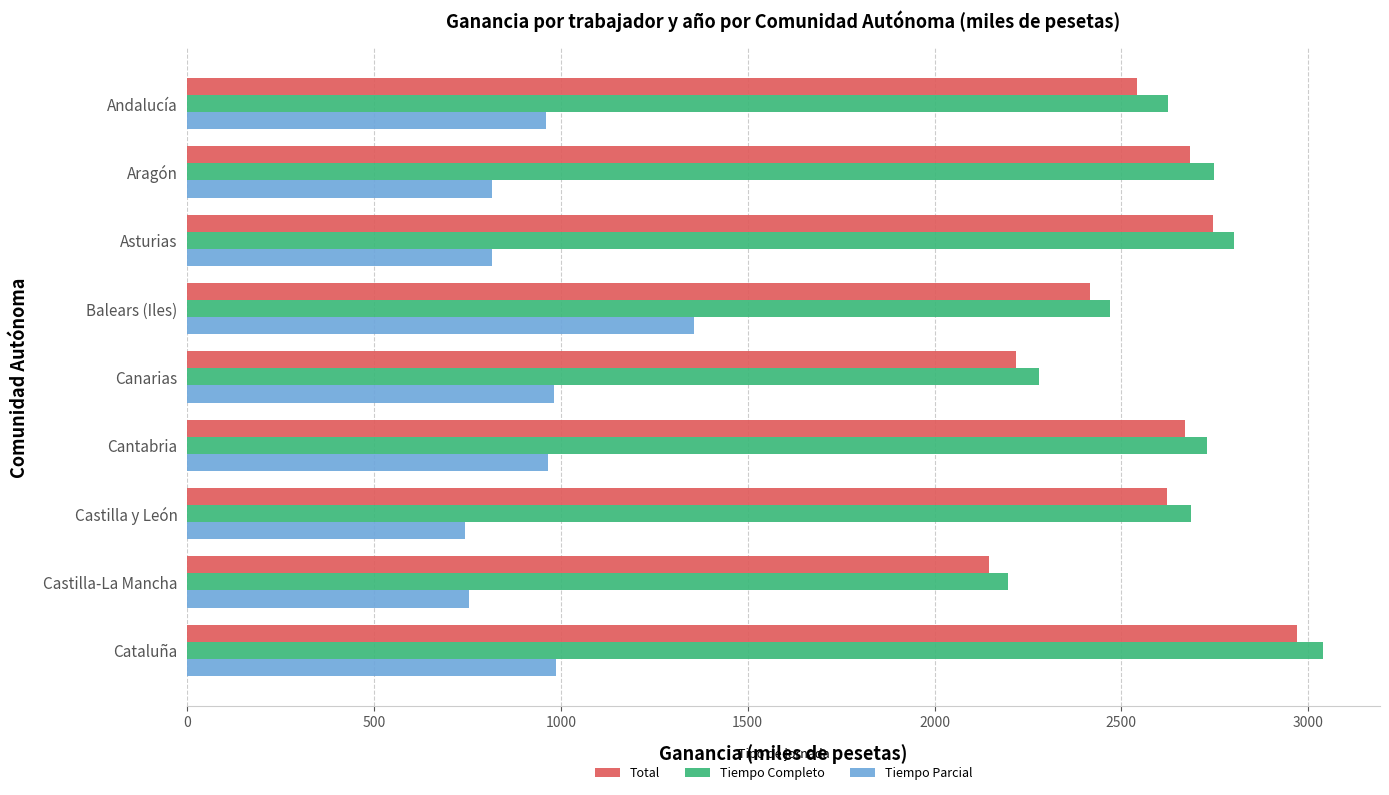

What is the difference between the second highest and second lowest values in the Total series?

526.0